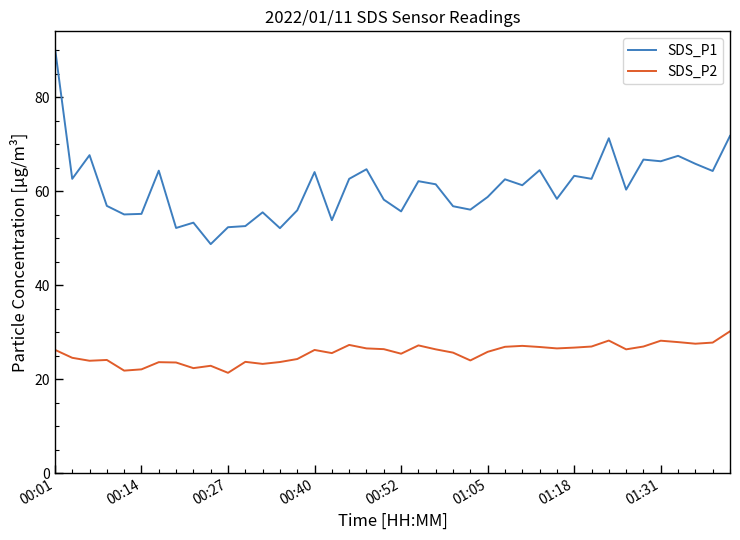

Which series has the widest spread of values?

SDS_P1